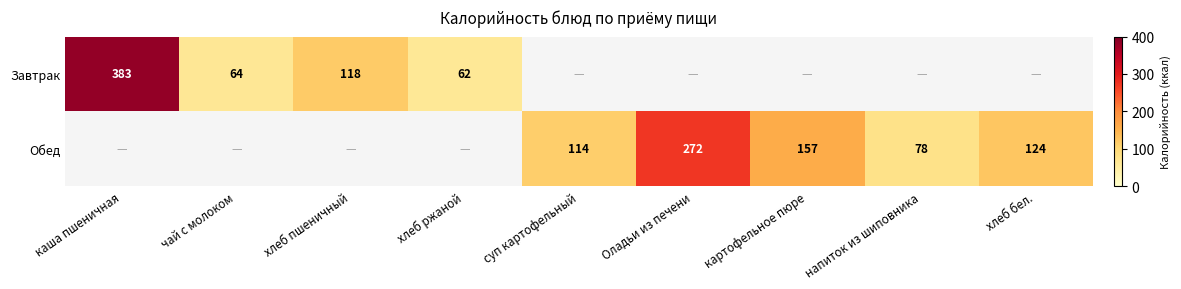

Is the value of Обед at напиток из шиповника greater than the value of Завтрак at чай с молоком?

Yes